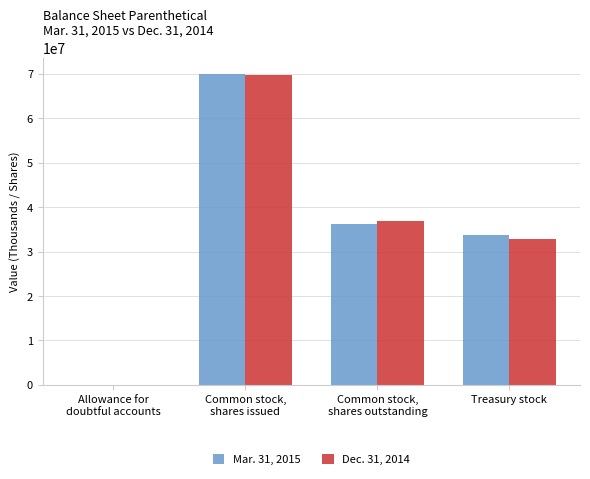

What is the total value across all series at Common stock,
shares outstanding?

73146000